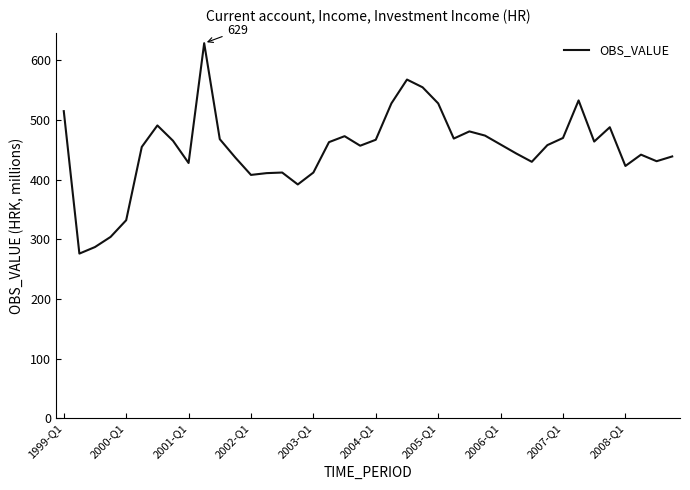

What is the greatest value displayed?

629.0